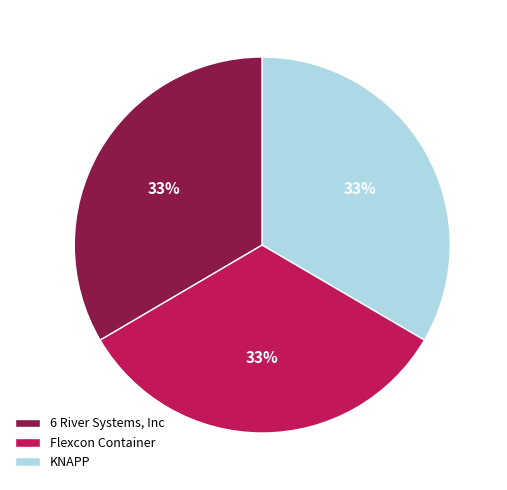

Does KNAPP account for over 50% of the chart?

No